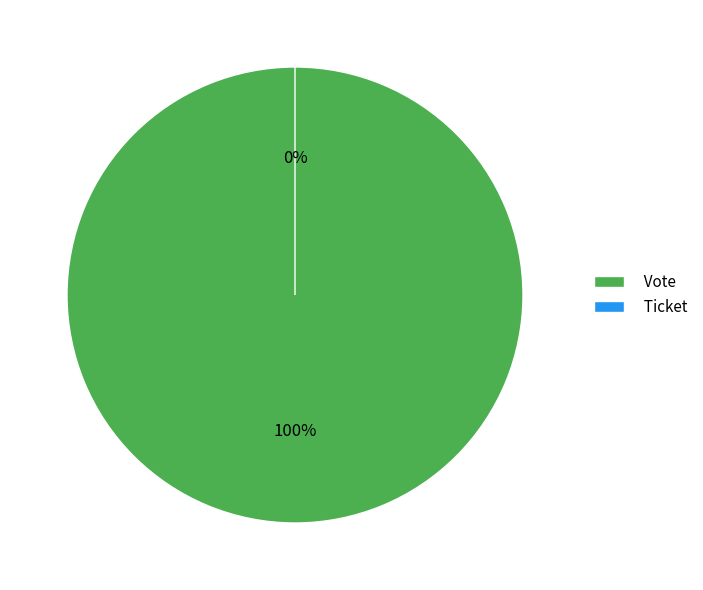

How many segments does this pie chart have?

2